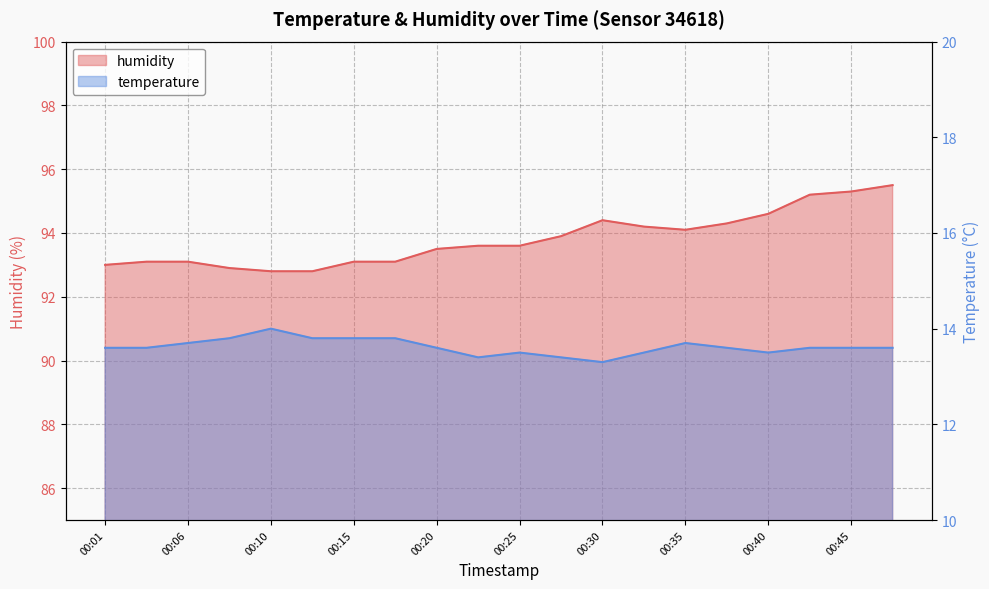

True or false: humidity and temperature intersect in this chart.

False